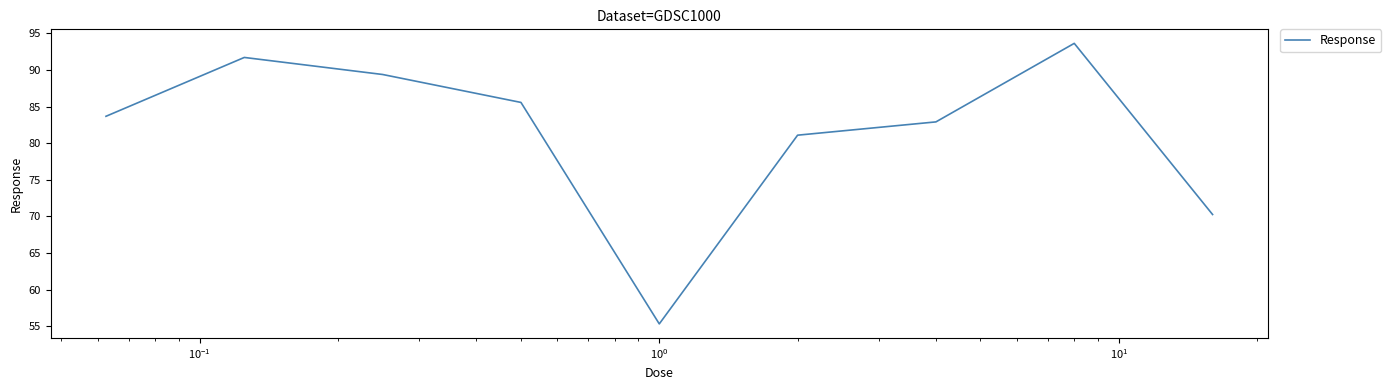

Reading left to right, what are all the values shown in this chart?

83.7	91.7	89.4	85.6	55.3	81.1	82.9	93.6	70.3